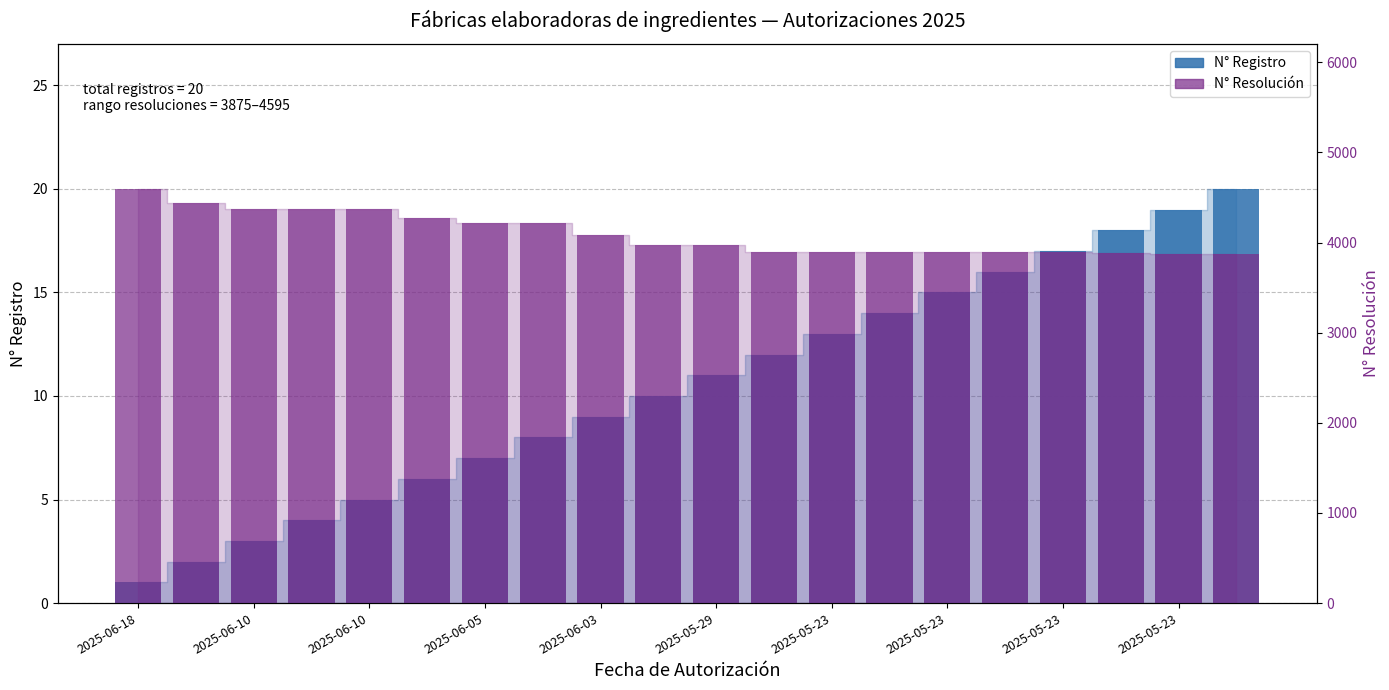

Which has a higher value, 2025-05-23 or 2025-05-23?

2025-05-23